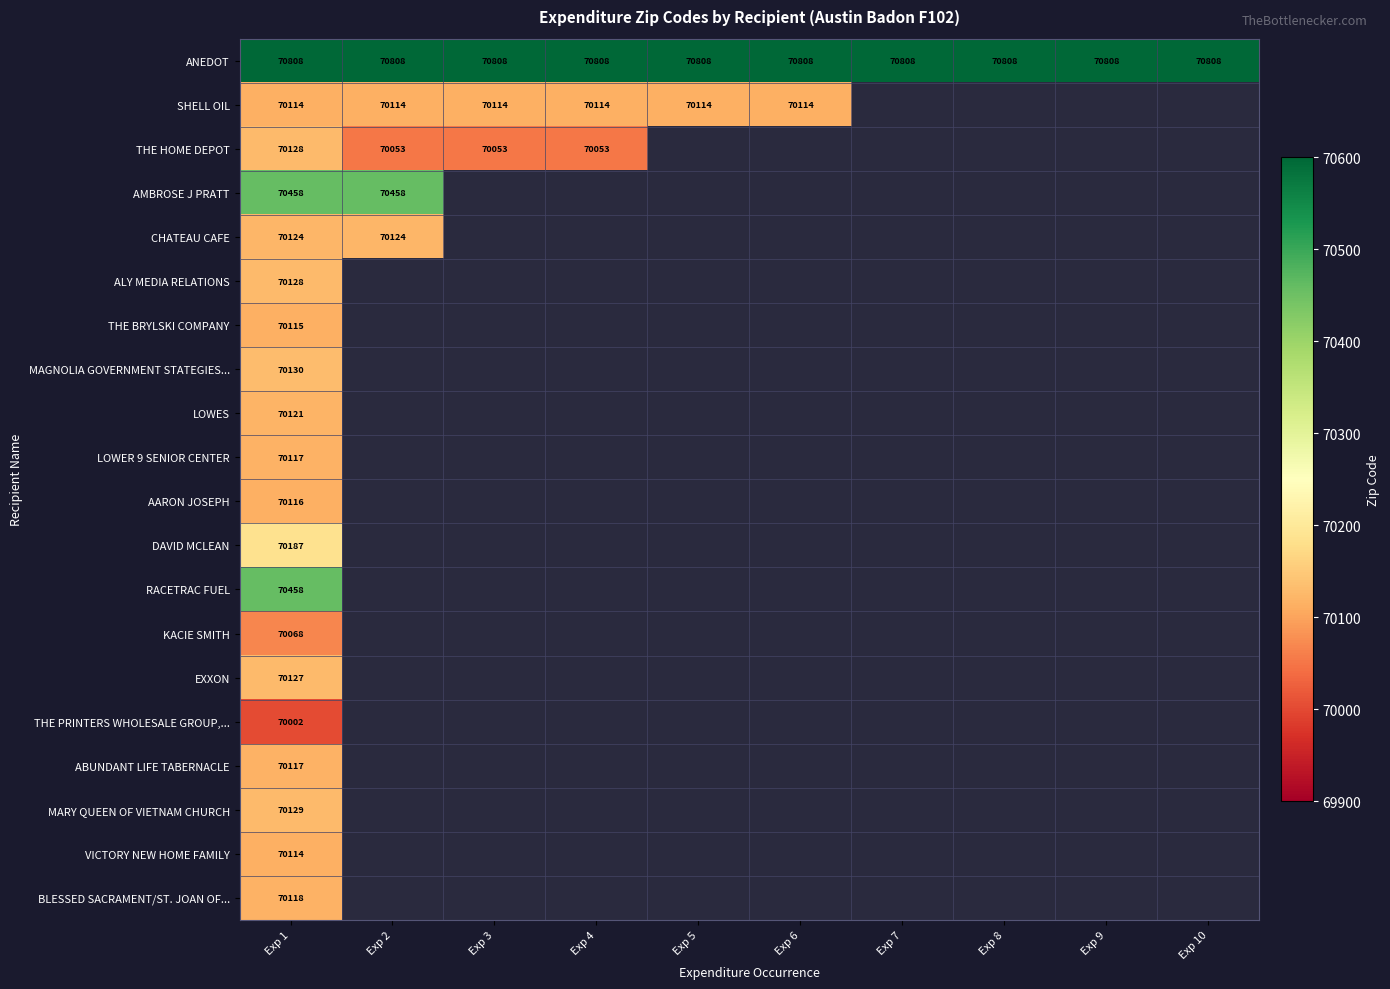

The SHELL OIL series shows 18371 at Exp 5. True or false?

False